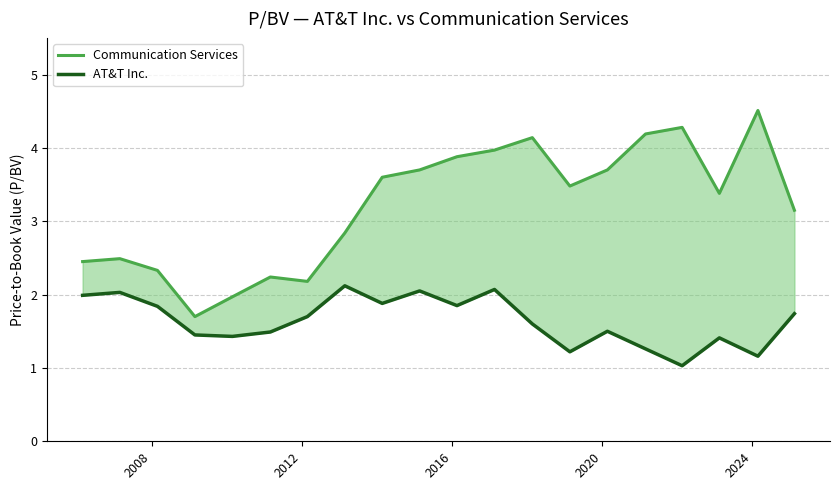

Rank the series by their maximum value, from lowest to highest.

AT&T Inc., Communication Services